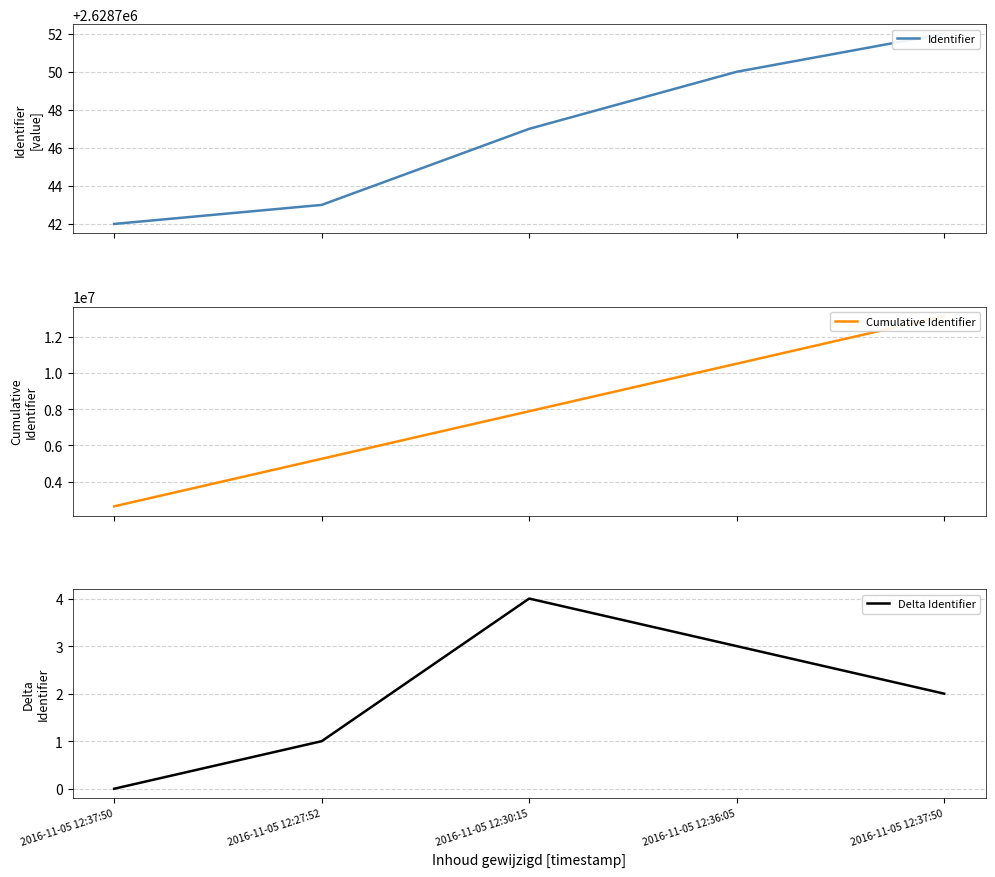

Reading right to left, list all the values displayed in this chart.

Identifier: 2628752	2628750	2628747	2628743	2628742
Cumulative Identifier: 13143734	10514982	7886232	5257485	2628742
Delta Identifier: 2	3	4	1	0